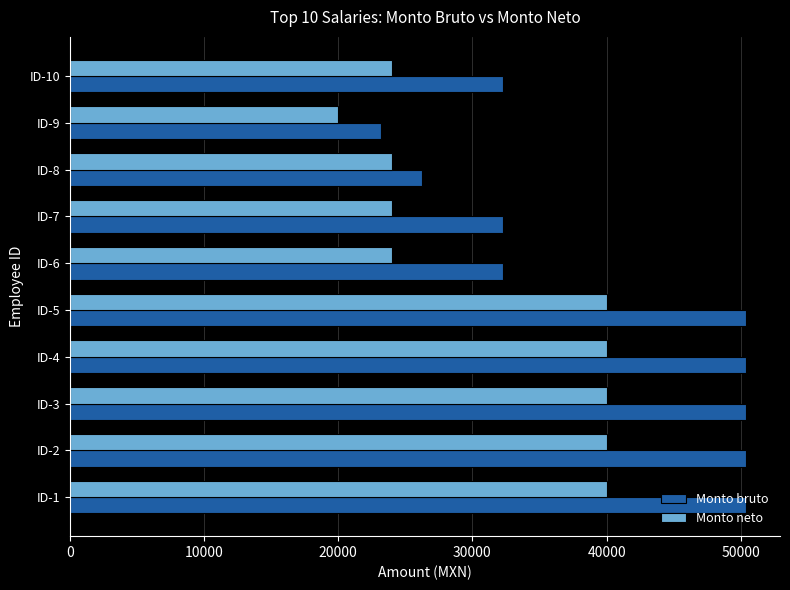

Which series has the largest range (max minus min)?

Monto bruto